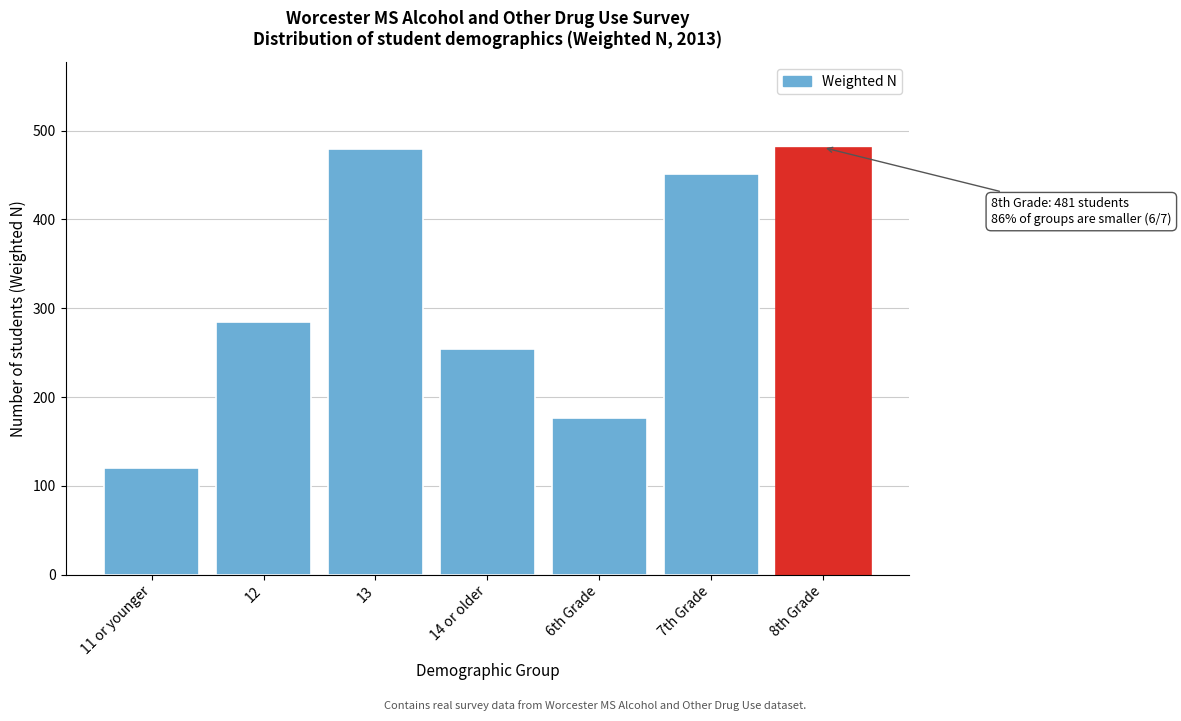

Is it true that the value at 14 or older is 168?

False